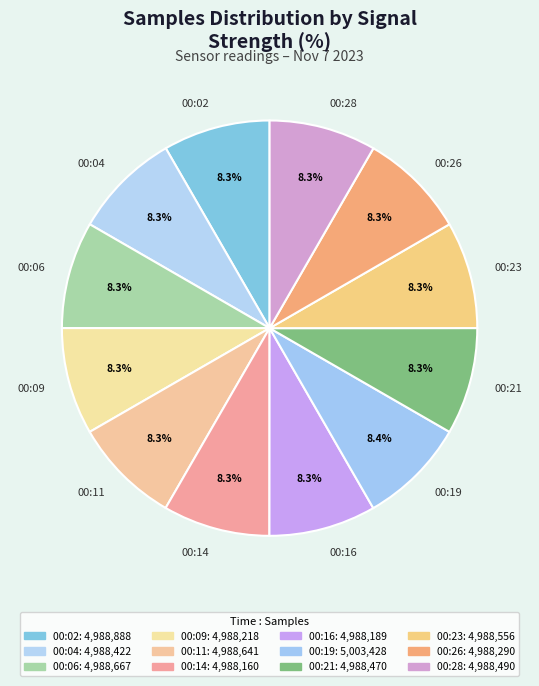

Is the sum of 00:09 and 00:28 greater than half?

No